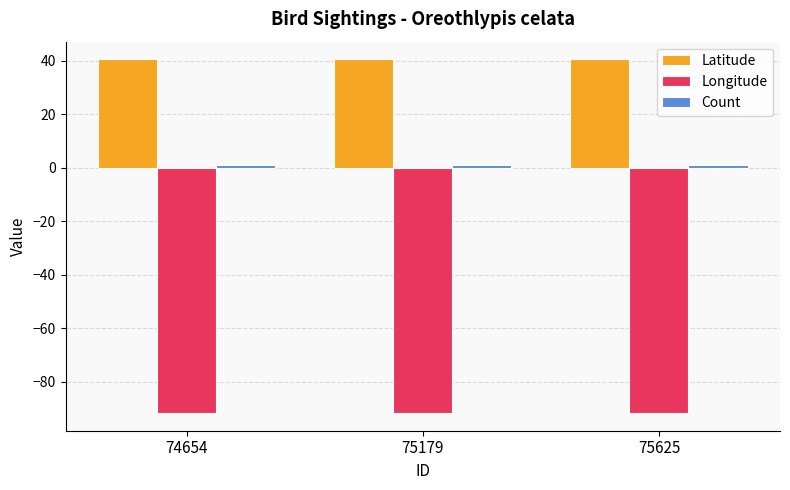

What is the average value of the Longitude series?

-91.6